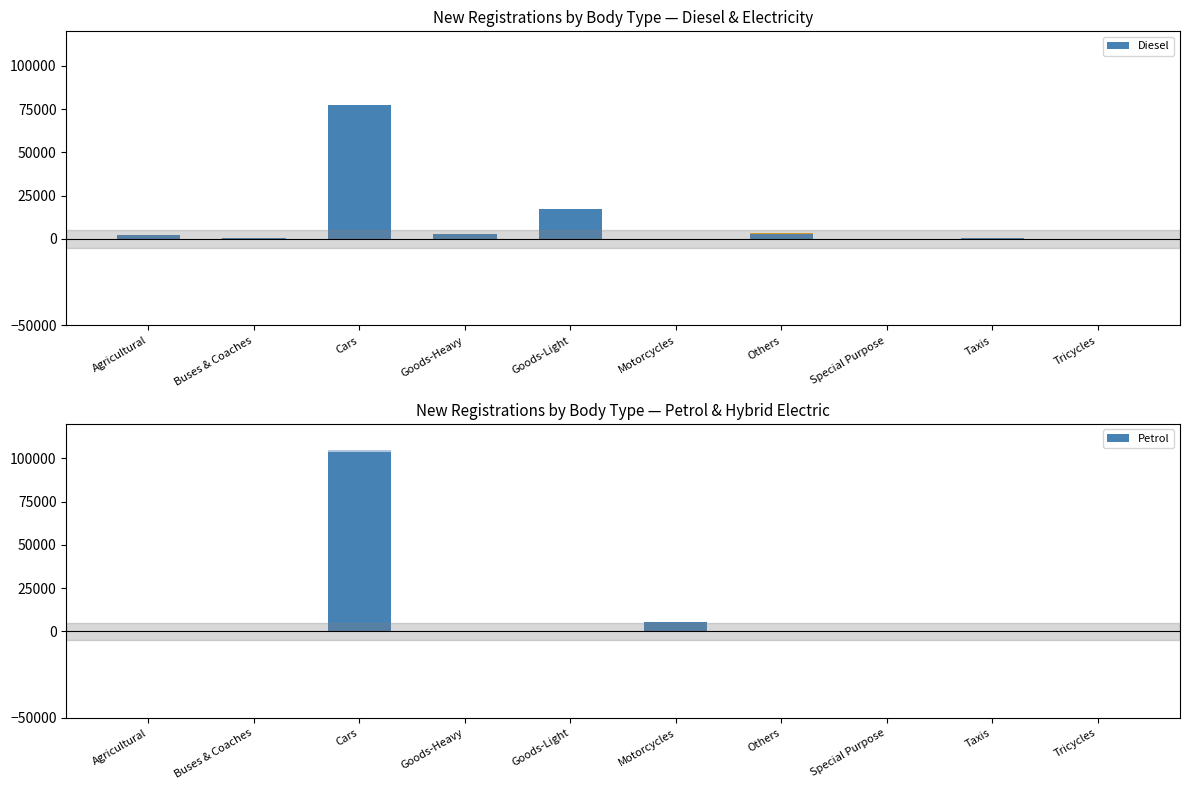

What is the difference between the highest and lowest values at Taxis?

405